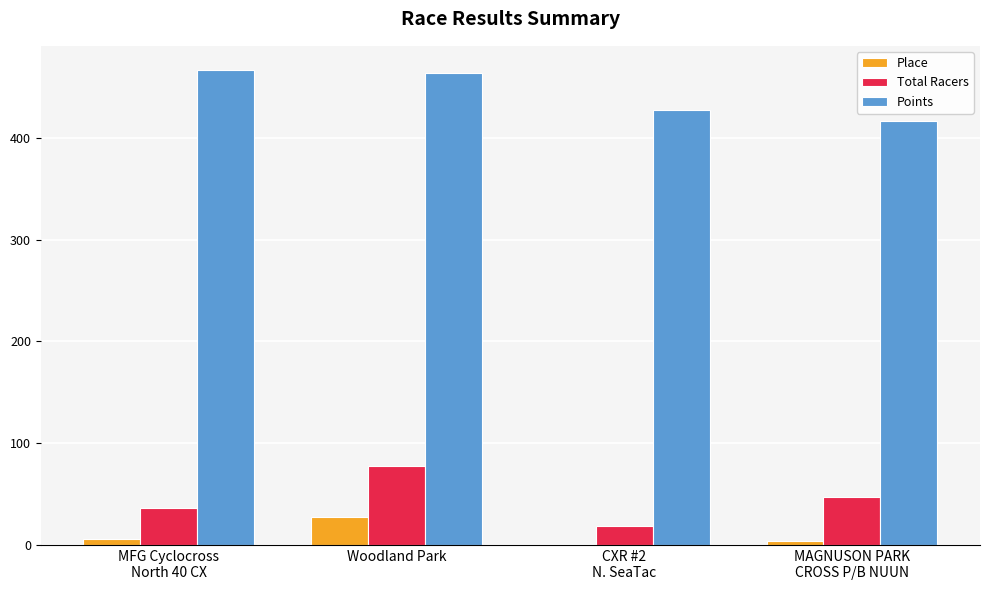

What is the maximum value shown in the chart?

467.2